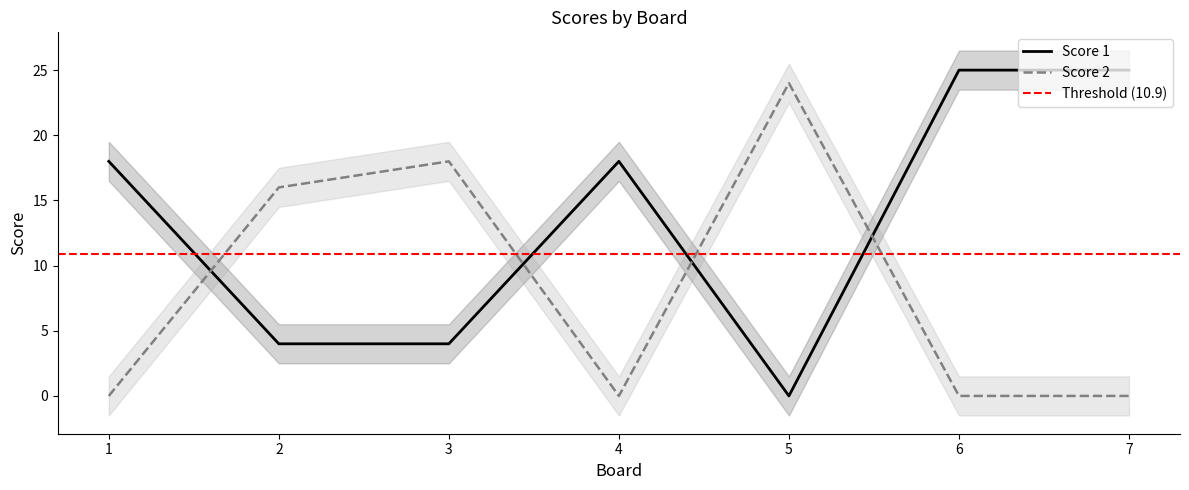

How many values in Score 1 are above zero?

6